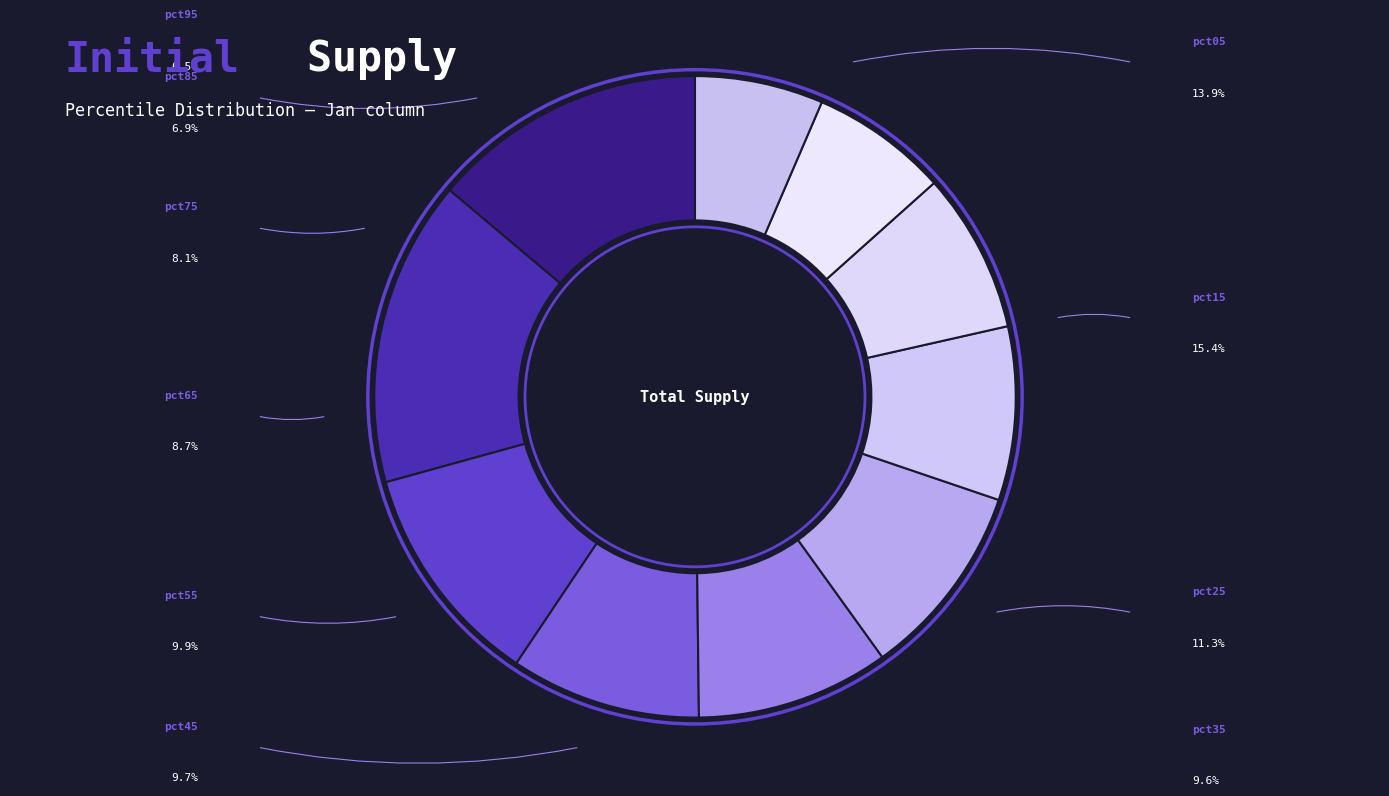

Combined, do pct65 and pct25 account for over 50%?

No